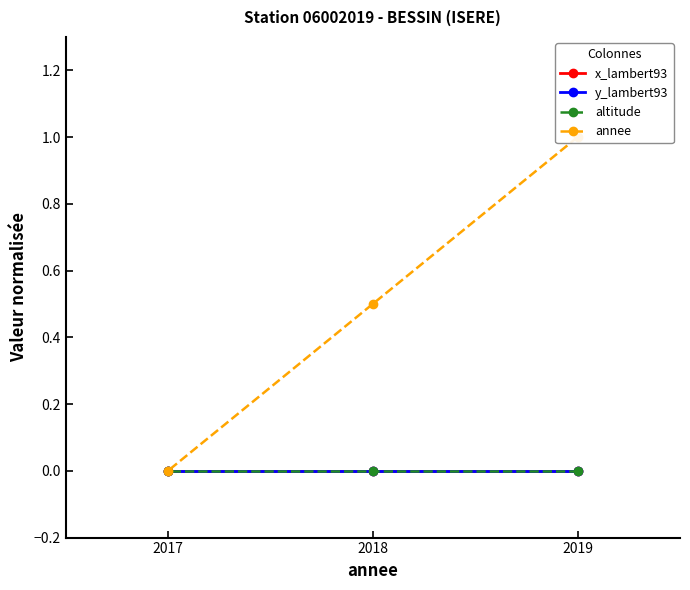

Reading left to right, list all the values displayed in this chart.

x_lambert93: 2019=0.0	2018=0.0	2017=0.0
y_lambert93: 2019=0.0	2018=0.0	2017=0.0
altitude: 2019=0.0	2018=0.0	2017=0.0
annee: 2019=1.0	2018=0.5	2017=0.0